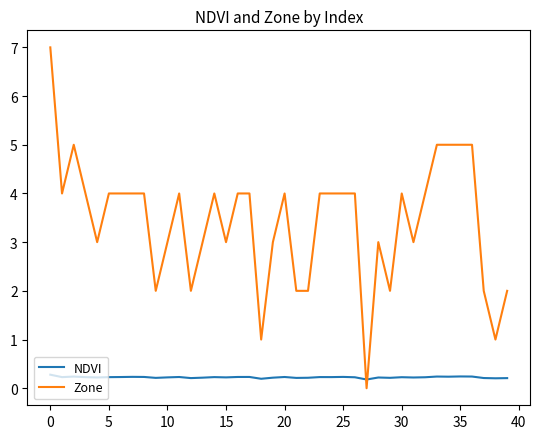

How many intersections are there between NDVI and Zone?

2